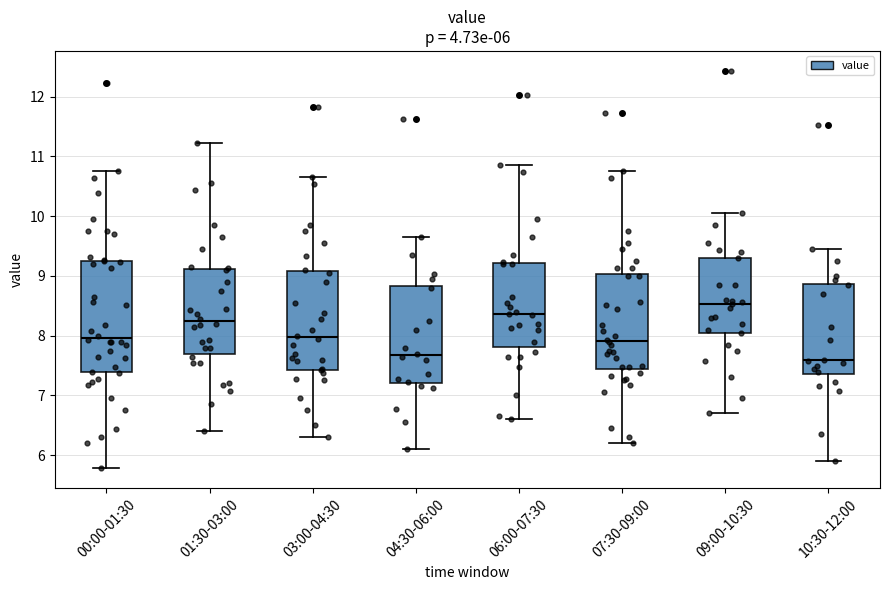

Which box is the tallest, from its lower edge to its upper edge?

00:00-01:30